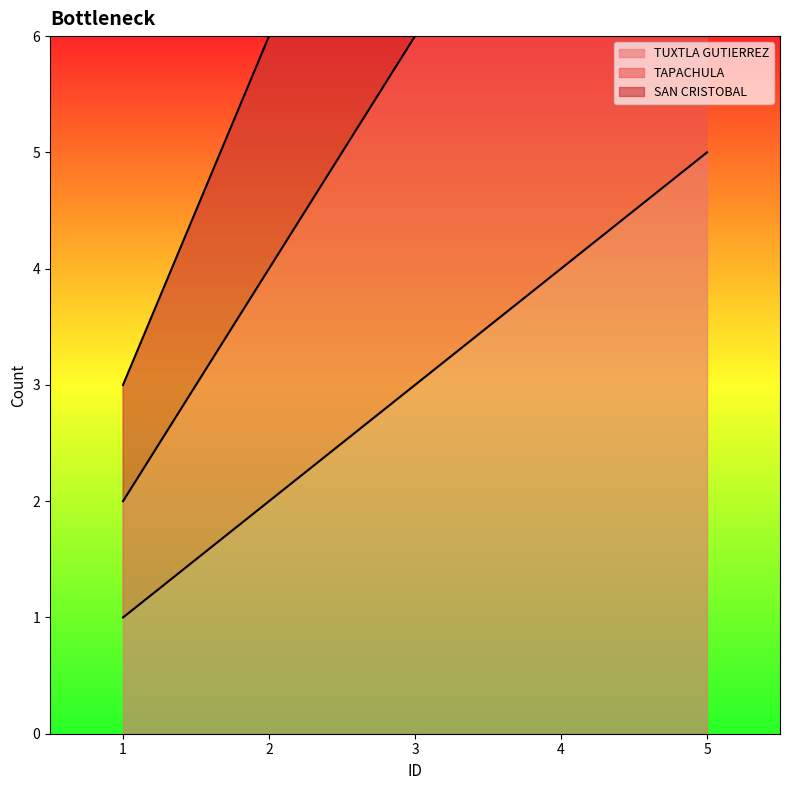

Is the value of TUXTLA GUTIERREZ at 4 greater than the value of SAN CRISTOBAL at 2?

No